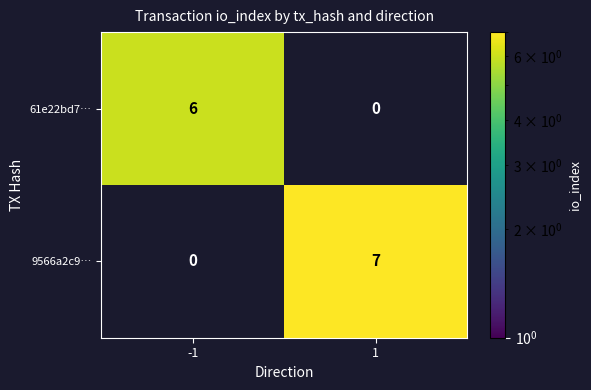

At how many categories does at least one series exceed 0?

2